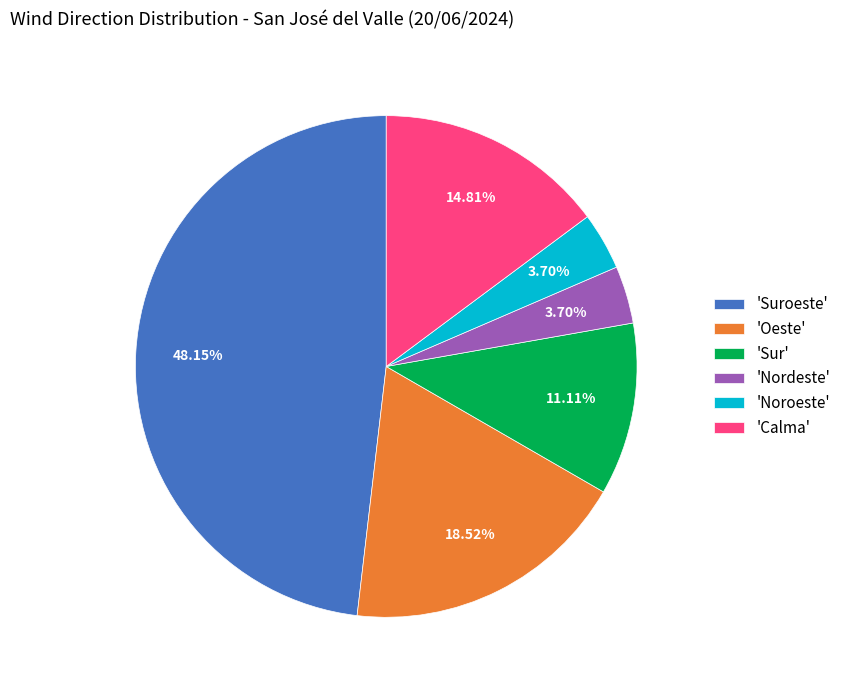

Is 'Nordeste' the majority of the pie?

No